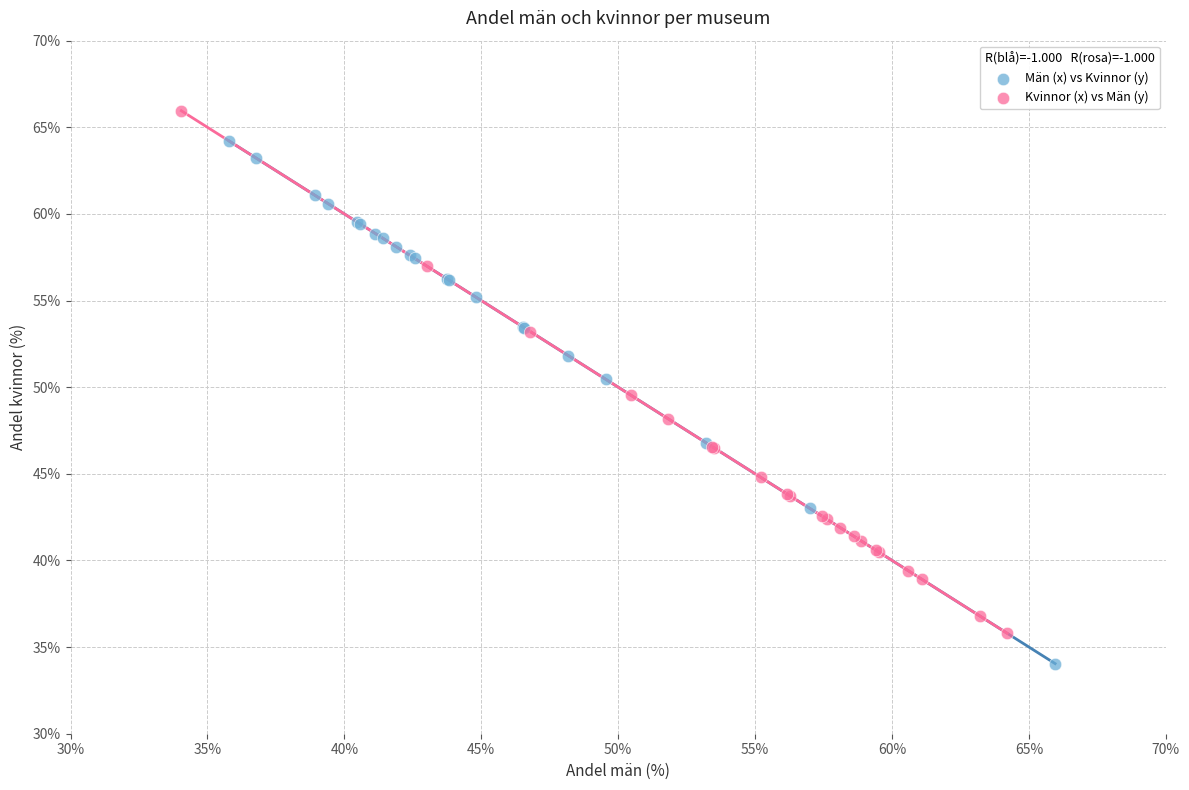

Which series contains the lowest Y value?

Män (x) vs Kvinnor (y)